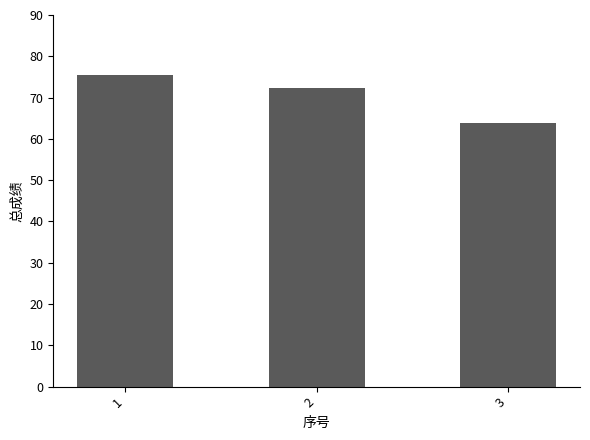

List the labels in order of value, largest first.

1, 2, 3